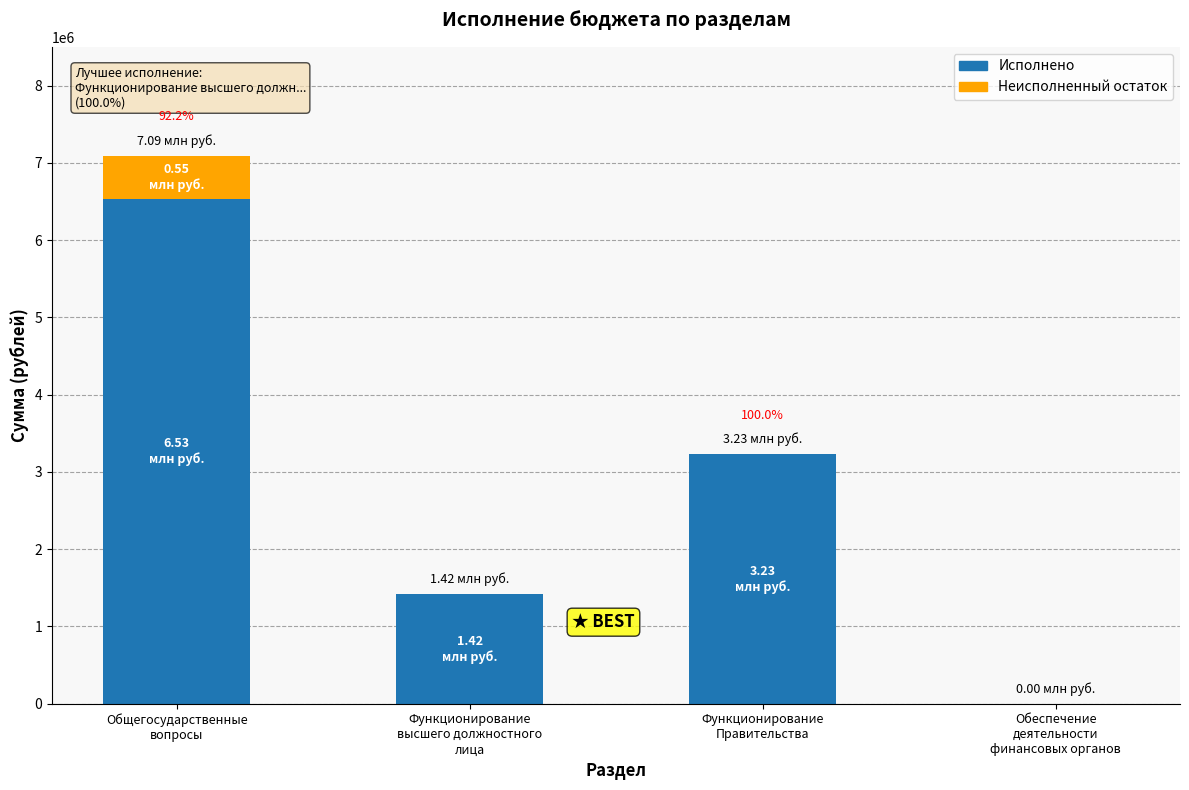

What is the sum of all Исполнено values?

11172646.5